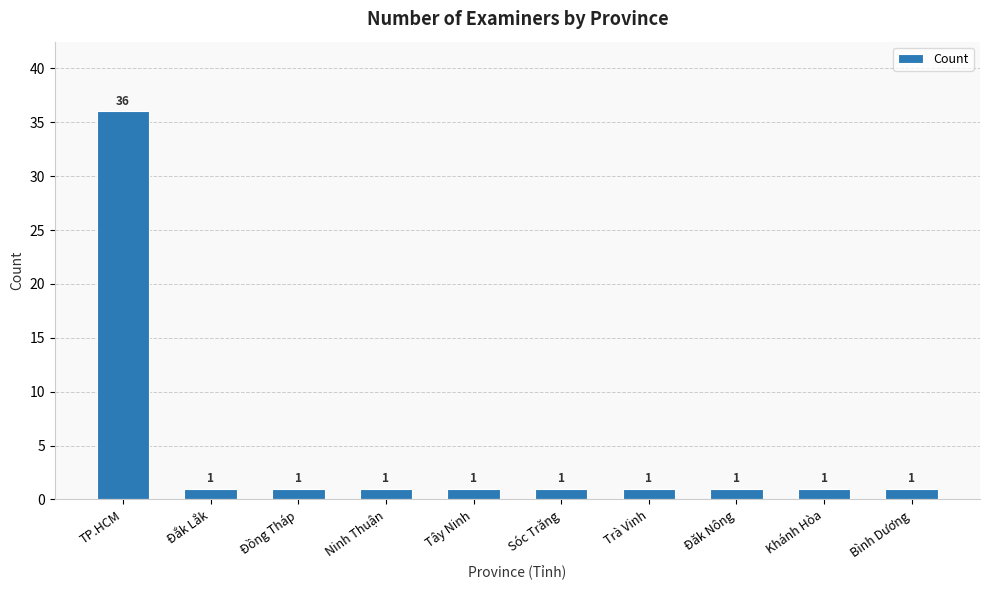

What is the difference between the maximum and minimum values?

35